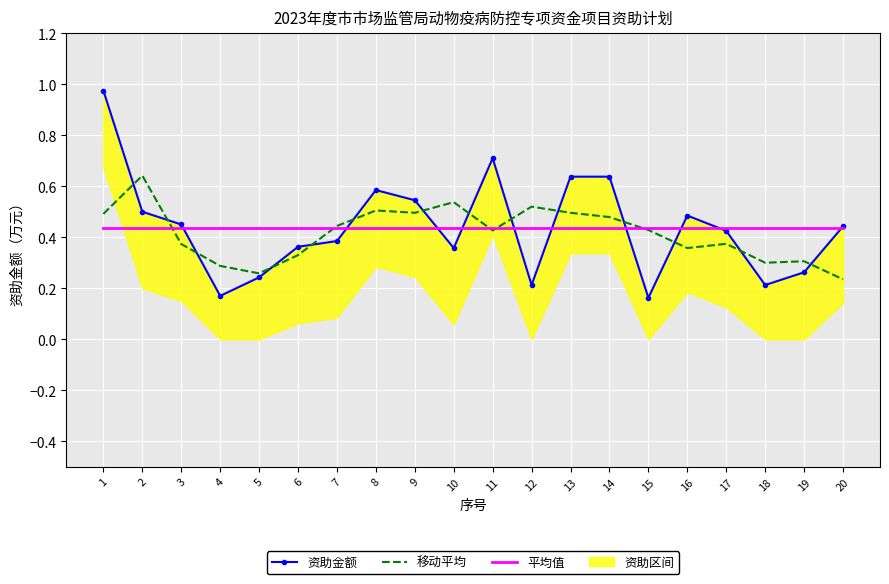

True or false: 移动平均 has more than 1 interior local peaks.

True